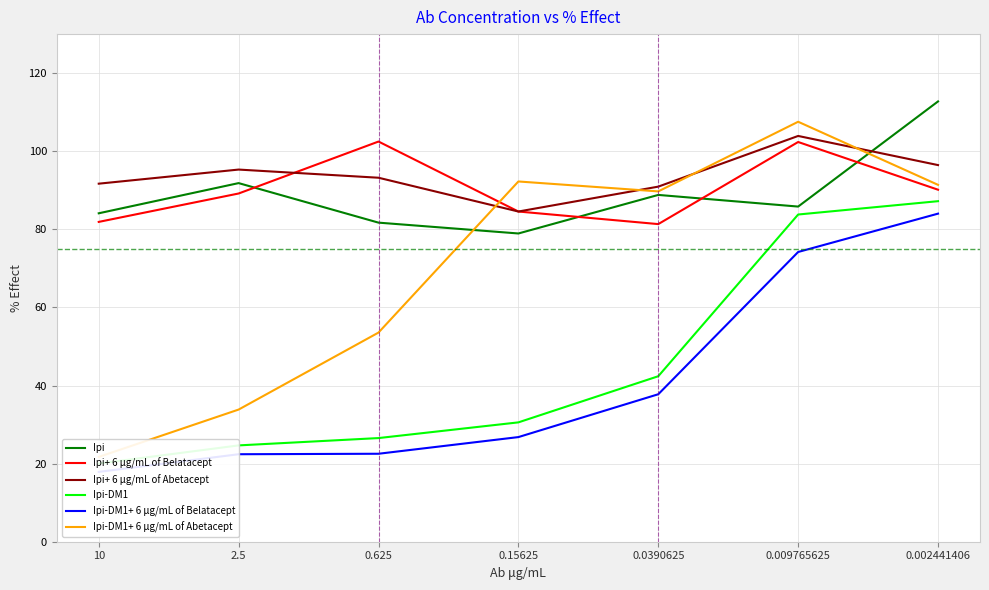

Where does the Ipi+ 6 μg/mL of Abetacept series first go above 93?

2.5